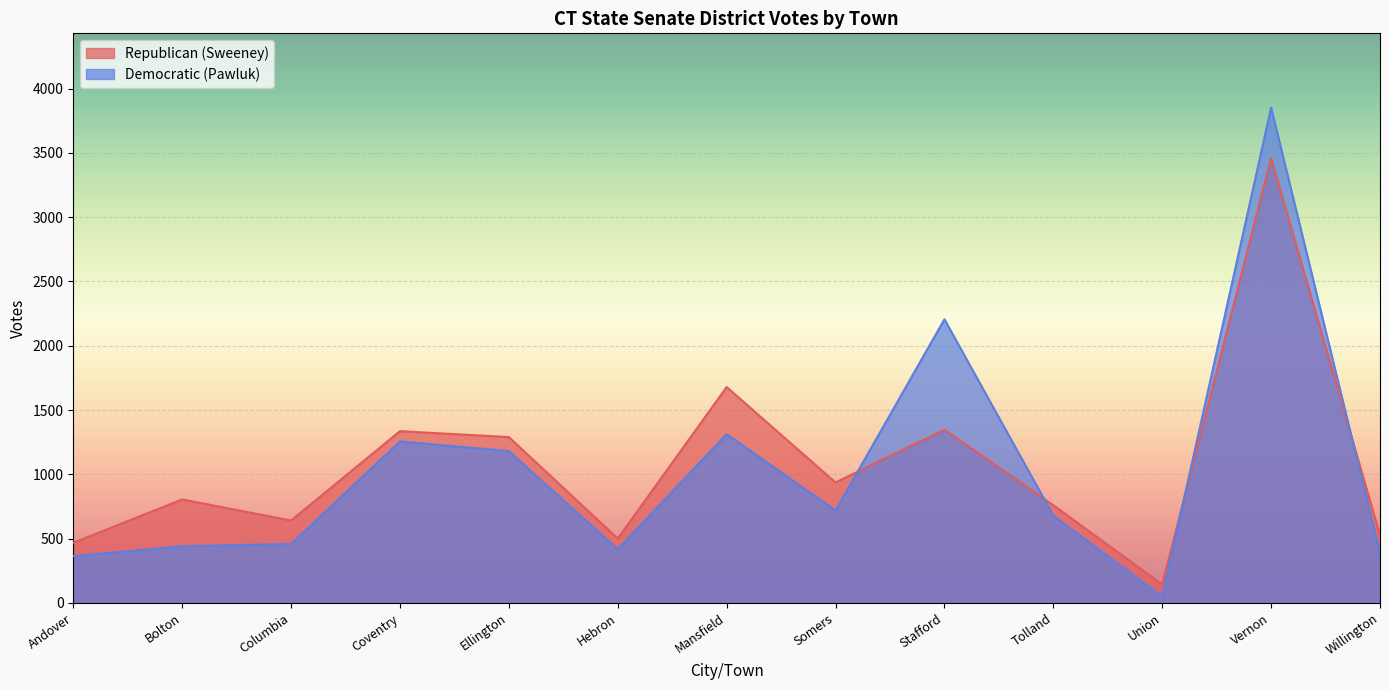

Reading left to right, what are all the values shown in this chart?

Republican (Sweeney): 468	805	641	1336	1290	501	1679	937	1347	760	144	3459	526
Democratic (Pawluk): 364	441	459	1256	1181	418	1313	719	2206	679	49	3852	388